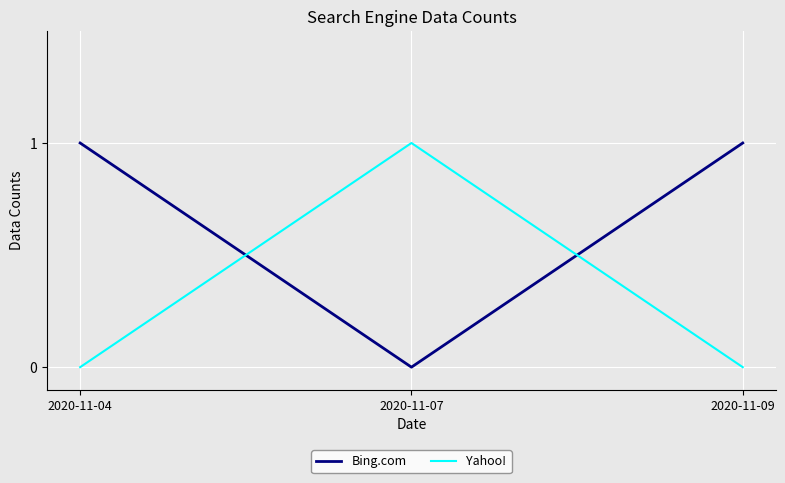

True or false: Yahoo! has a value of 0 at 2020-11-07.

False